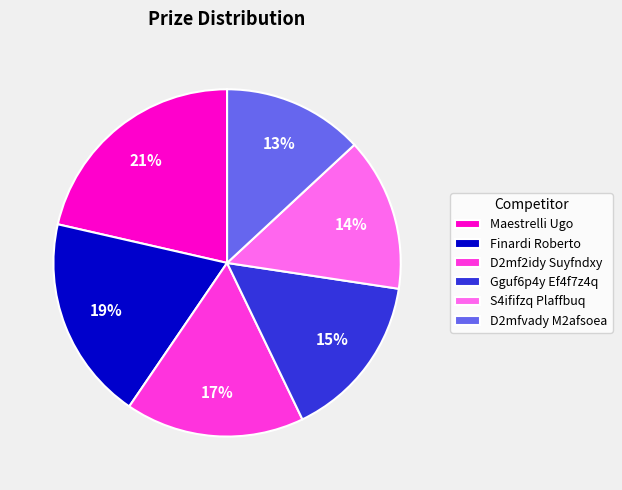

Which category has the smallest portion of the pie?

D2mfvady M2afsoea